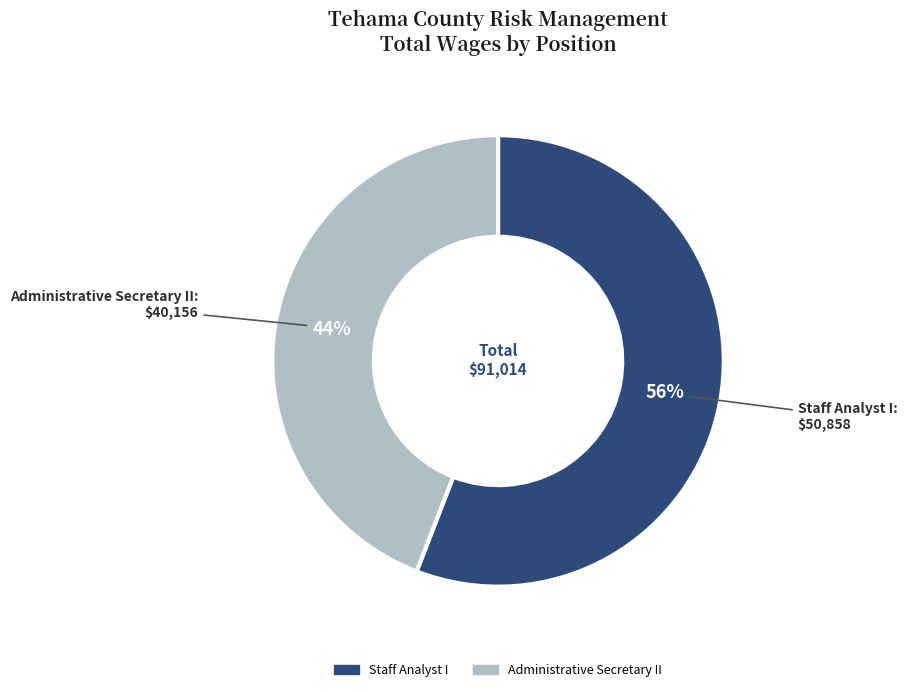

To the nearest percent, what is the average slice percentage?

50%